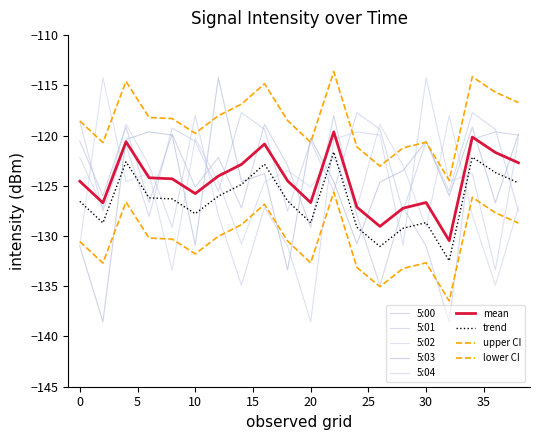

How many times do 5:02 and 5:01 cross each other?

15